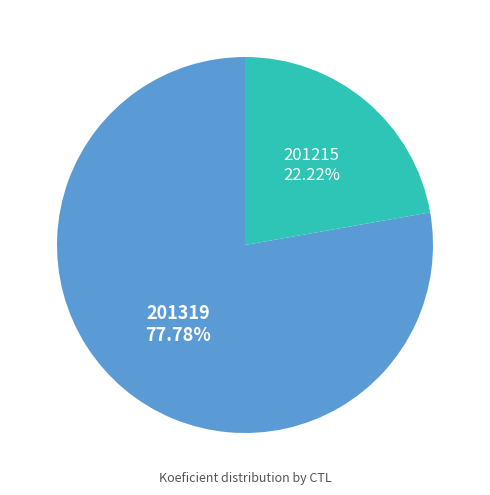

Rank the categories by value from highest to lowest.

201319, 201215